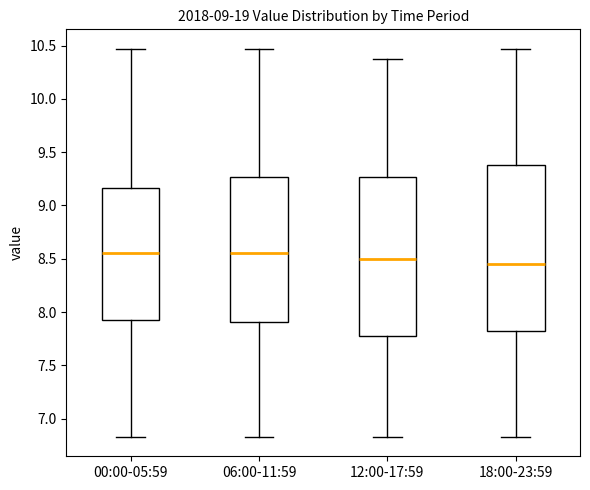

Which box has the lowest median line?

18:00-23:59